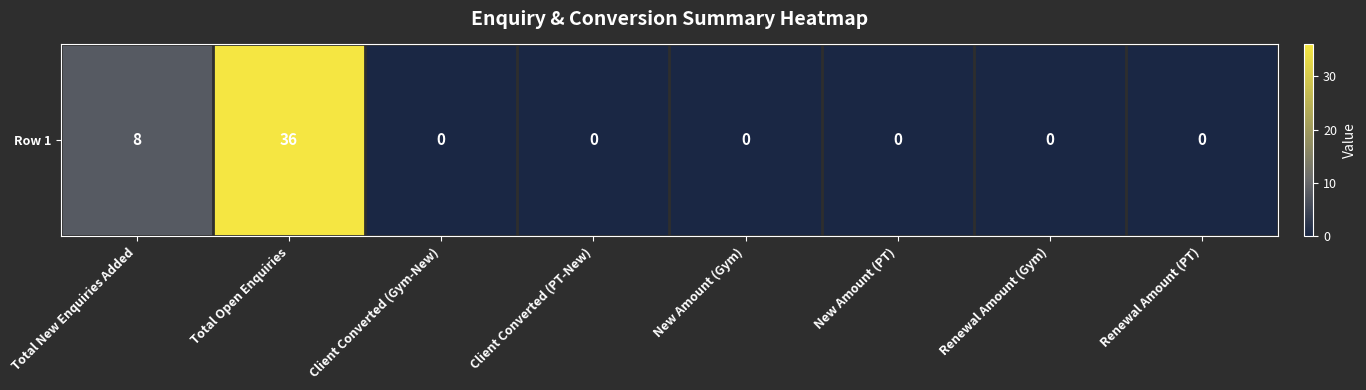

At which label is the value closest to 18?

Total New Enquiries Added